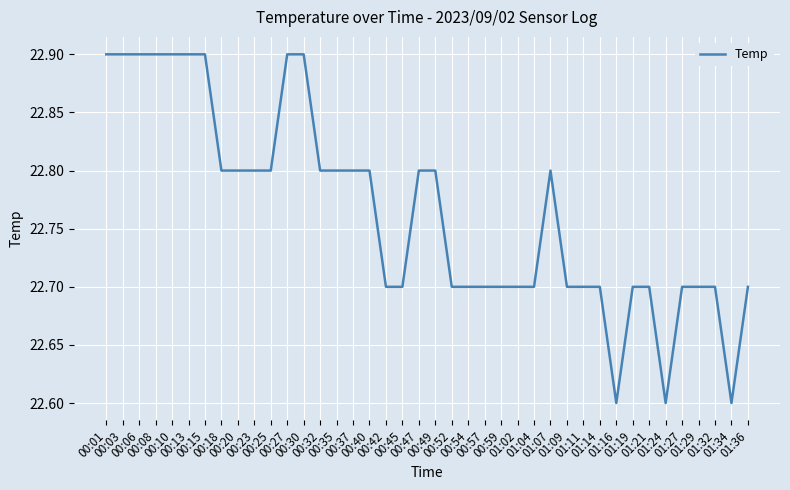

What is the maximum value shown in the chart?

22.9